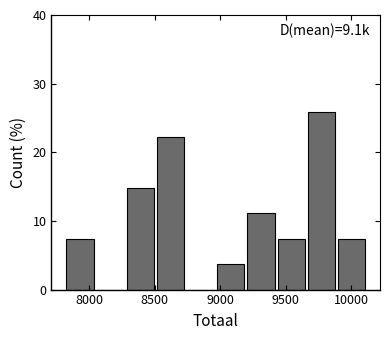

Which range on the x-axis has the tallest bar?

9650 to 9900